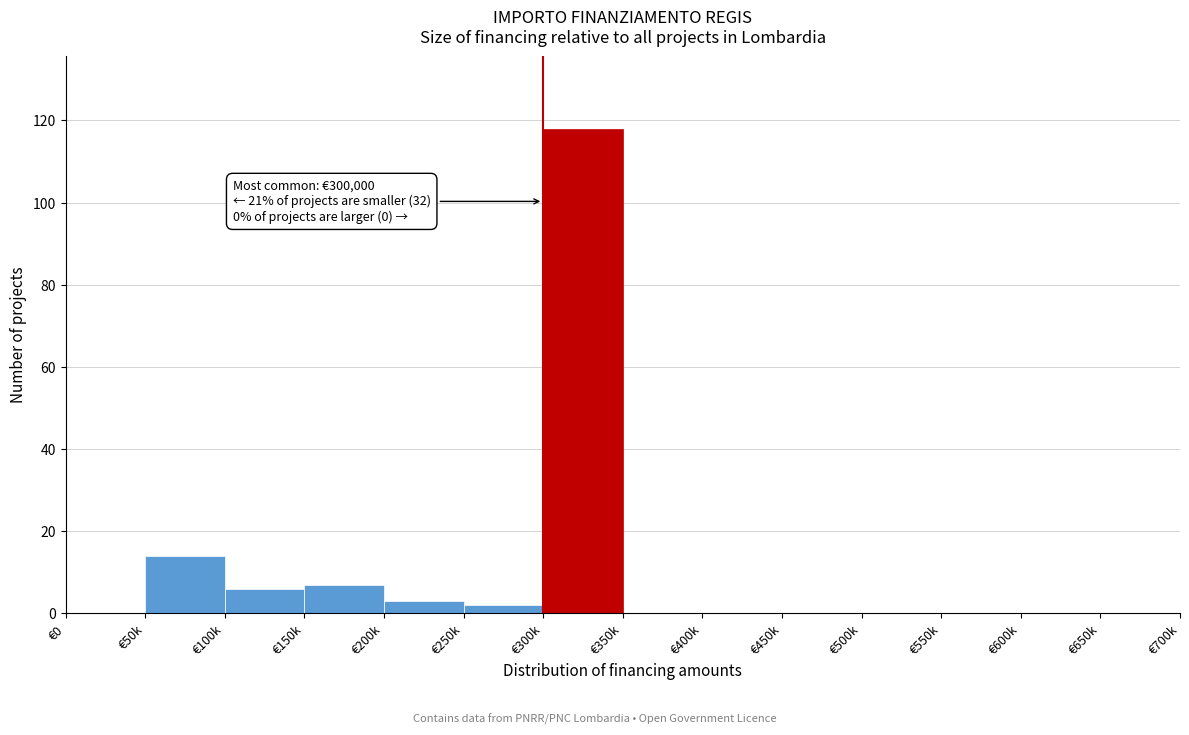

Reading left to right, list all the values displayed in this chart.

€0=0	€50k=14	€100k=6	€150k=7	€200k=3	€250k=2	€300k=118	€350k=0	€400k=0	€450k=0	€500k=0	€550k=0	€600k=0	€650k=0